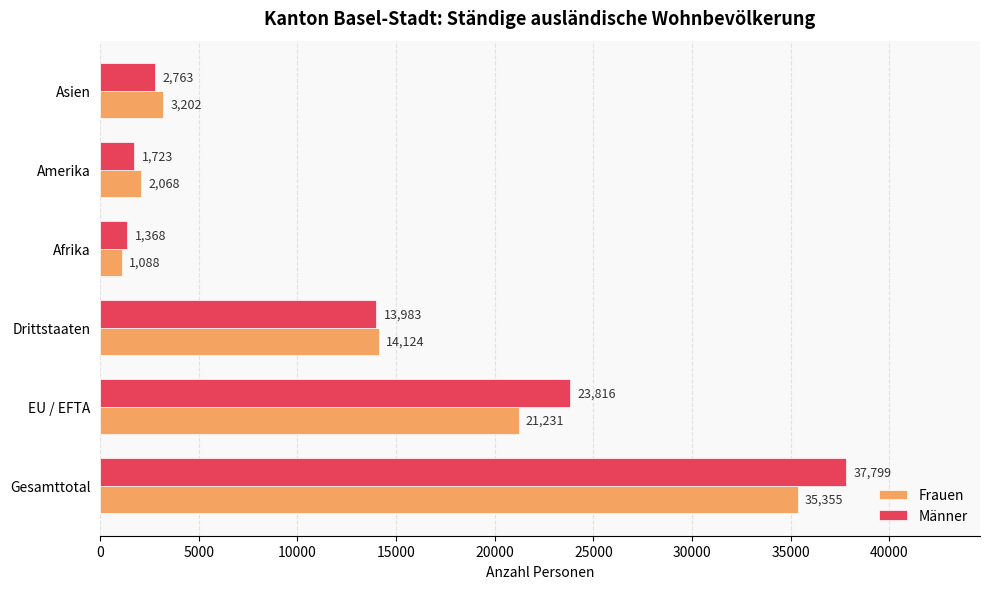

Is the value of Frauen at Gesamttotal greater than the value of Männer at Gesamttotal?

No